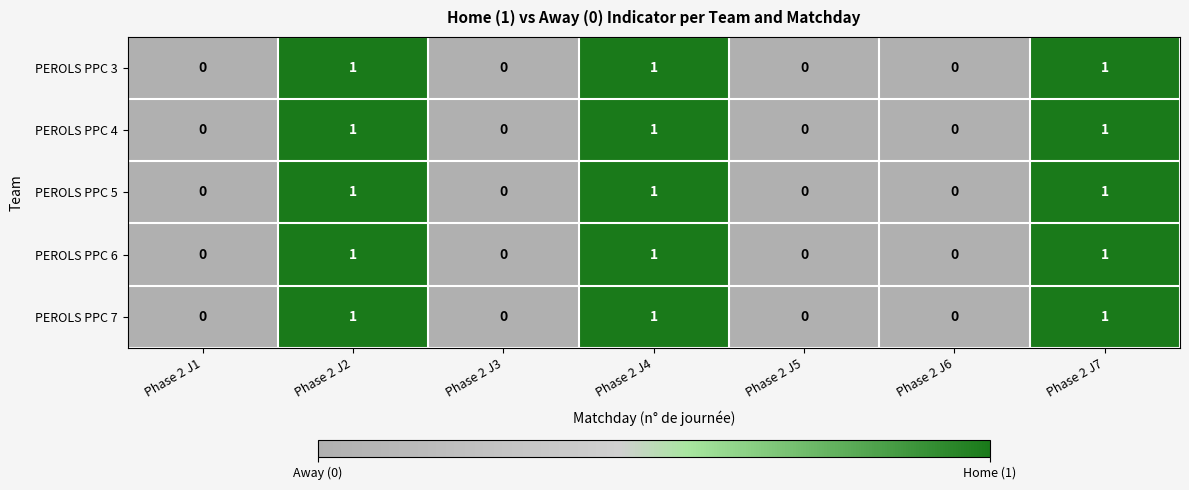

Count the number of data series in this chart.

5